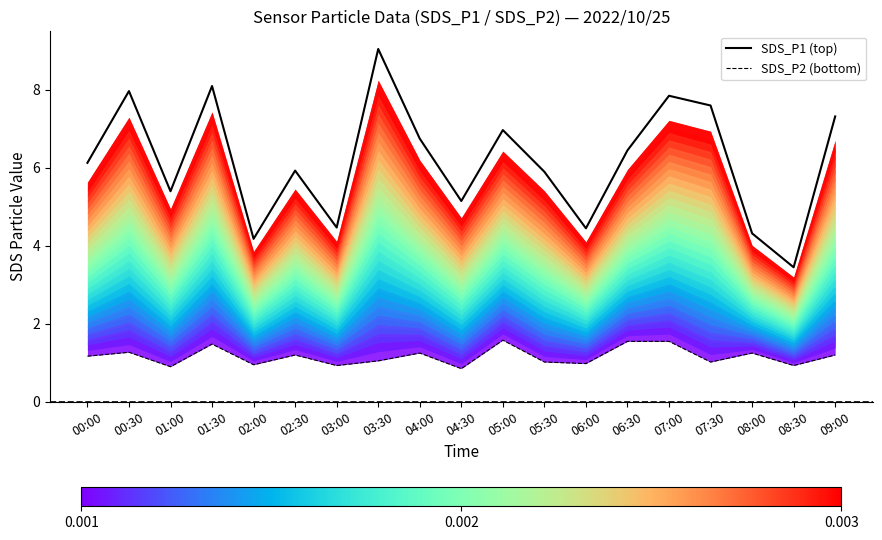

What is the spread (max minus min) of values at 00:30?

6.7